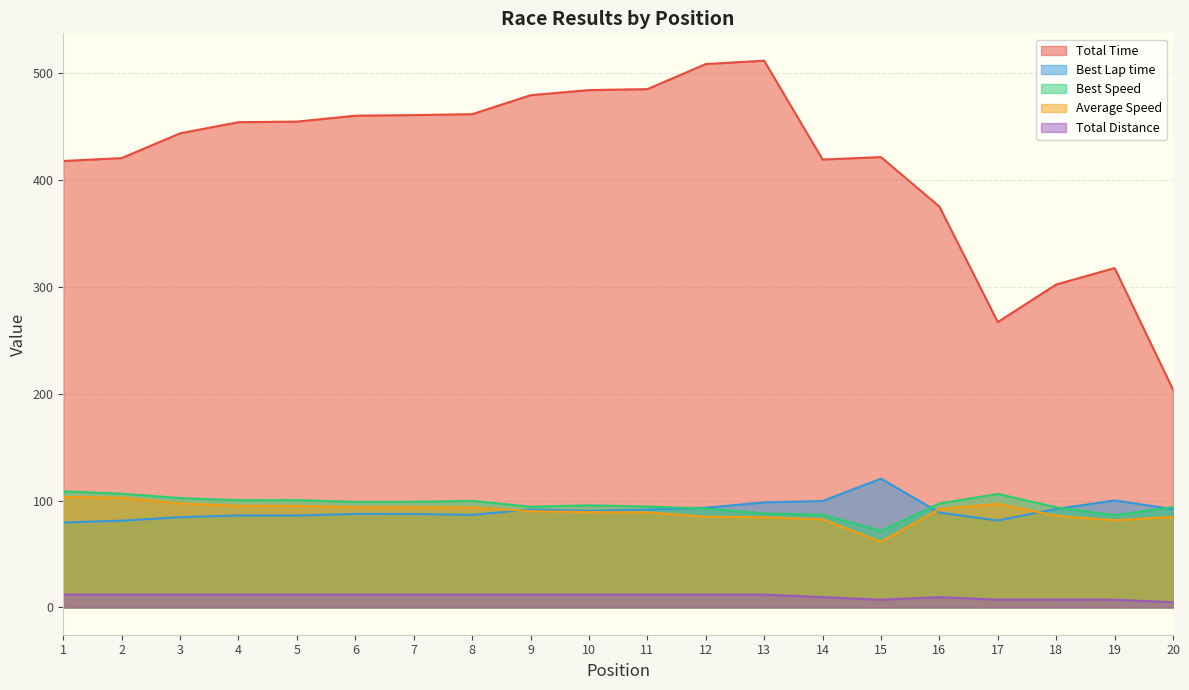

What is the sum of the Best Lap time values at 8 and 10?

177.0